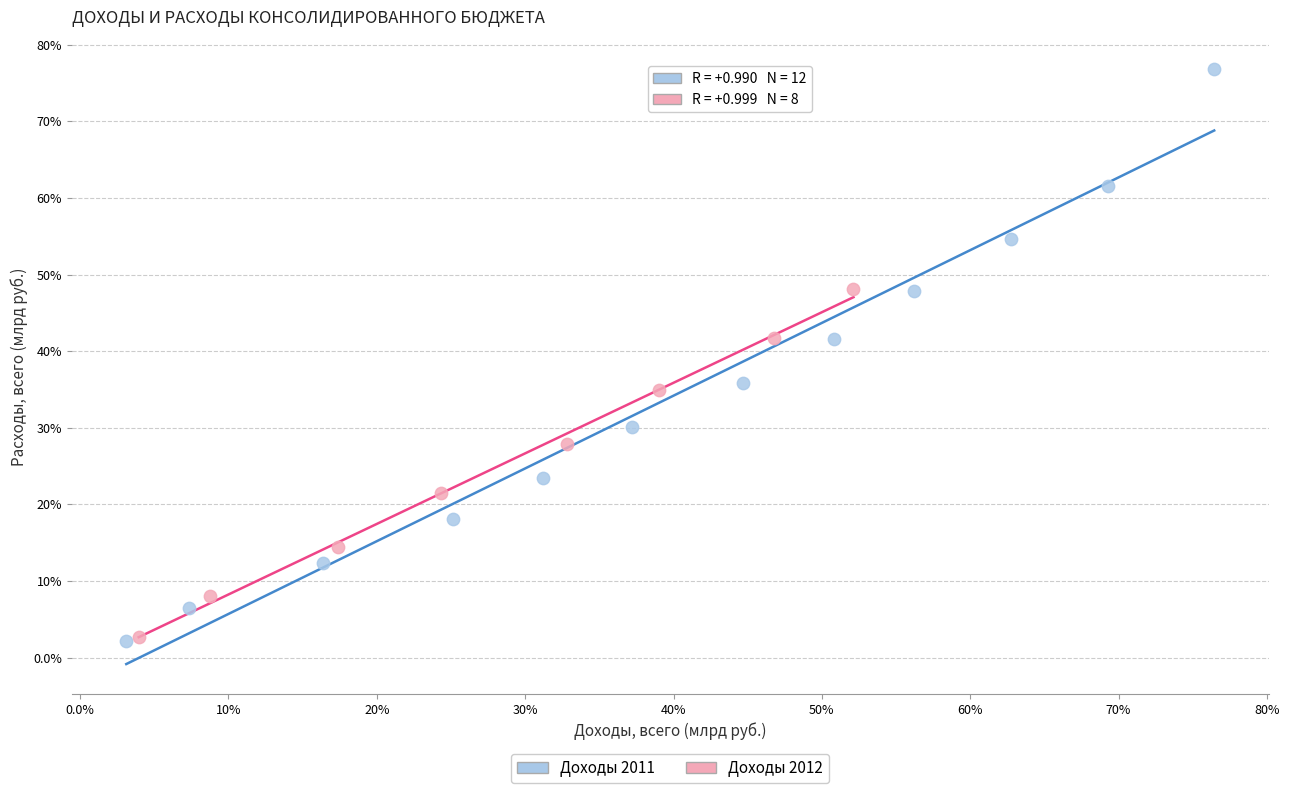

What are all the series names shown in the legend?

Доходы 2011, Доходы 2012